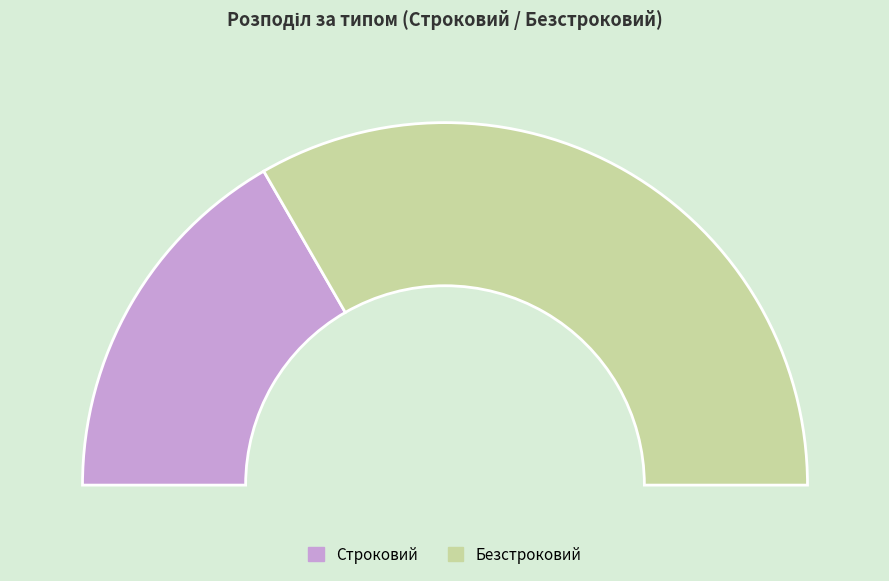

Which category accounts for the majority?

Безстроковий